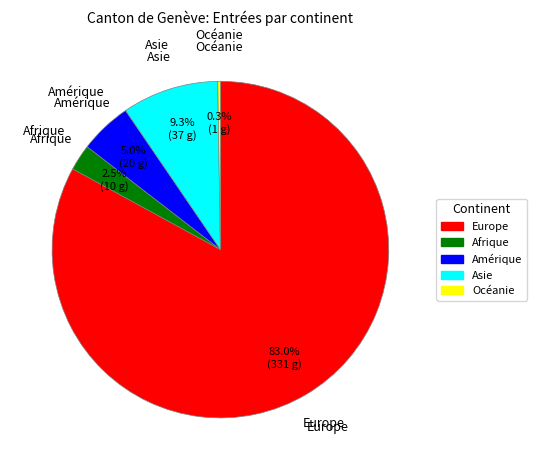

To the nearest percent, what is the difference between the largest and smallest slice percentages?

83%